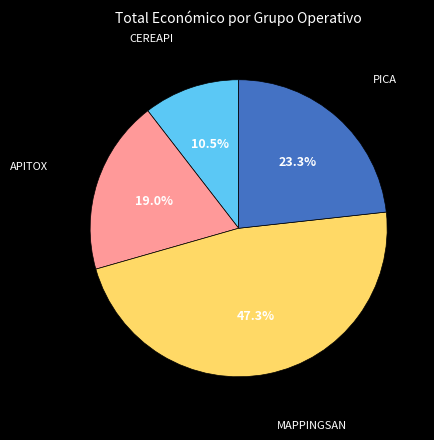

Is there a majority slice in this chart?

No